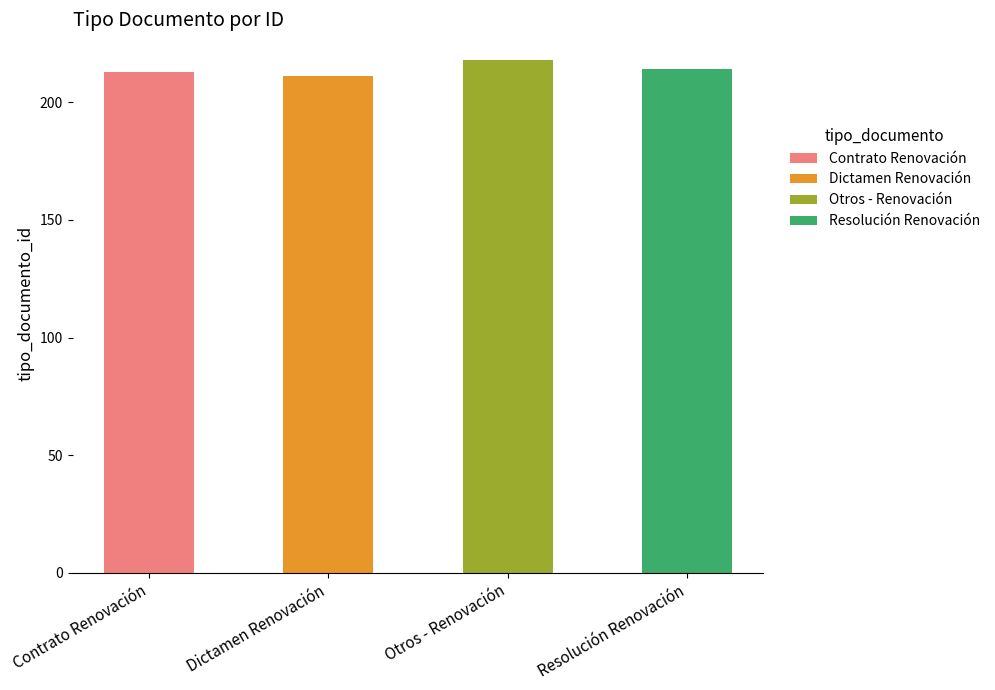

What value does the data have at Otros - Renovación?

218